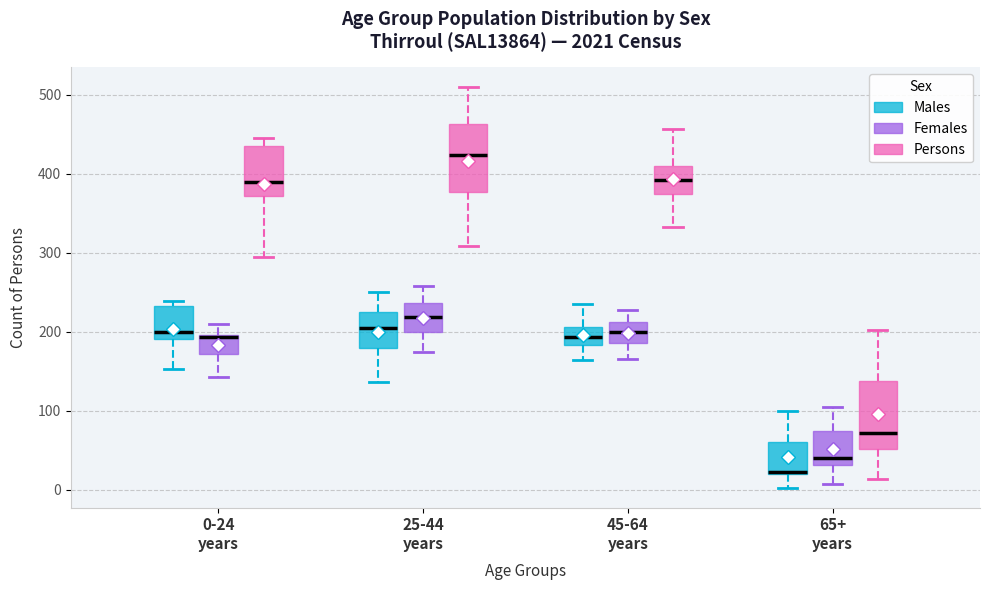

Reading left to right, read every box against the y-axis: the position of its median line, the range the box covers, and the ends of its whiskers. The values are not printed on the chart, so give them approximately, as read against the axis.

0-24 years (Males): median 200, box 190 to 230, whiskers 150 to 240
0-24 years (Females): median 190, box 170 to 200, whiskers 140 to 210
0-24 years (Persons): median 390, box 370 to 440, whiskers 300 to 450
25-44 years (Males): median 210, box 180 to 220, whiskers 140 to 250
25-44 years (Females): median 220, box 200 to 240, whiskers 170 to 260
25-44 years (Persons): median 420, box 380 to 460, whiskers 310 to 510
45-64 years (Males): median 190, box 180 to 210, whiskers 160 to 240
45-64 years (Females): median 200, box 190 to 210, whiskers 170 to 230
45-64 years (Persons): median 390, box 370 to 410, whiskers 330 to 460
65+ years (Males): median 20, box 20 to 60, whiskers 0 to 100
65+ years (Females): median 40, box 30 to 80, whiskers 10 to 110
65+ years (Persons): median 70, box 50 to 140, whiskers 10 to 200